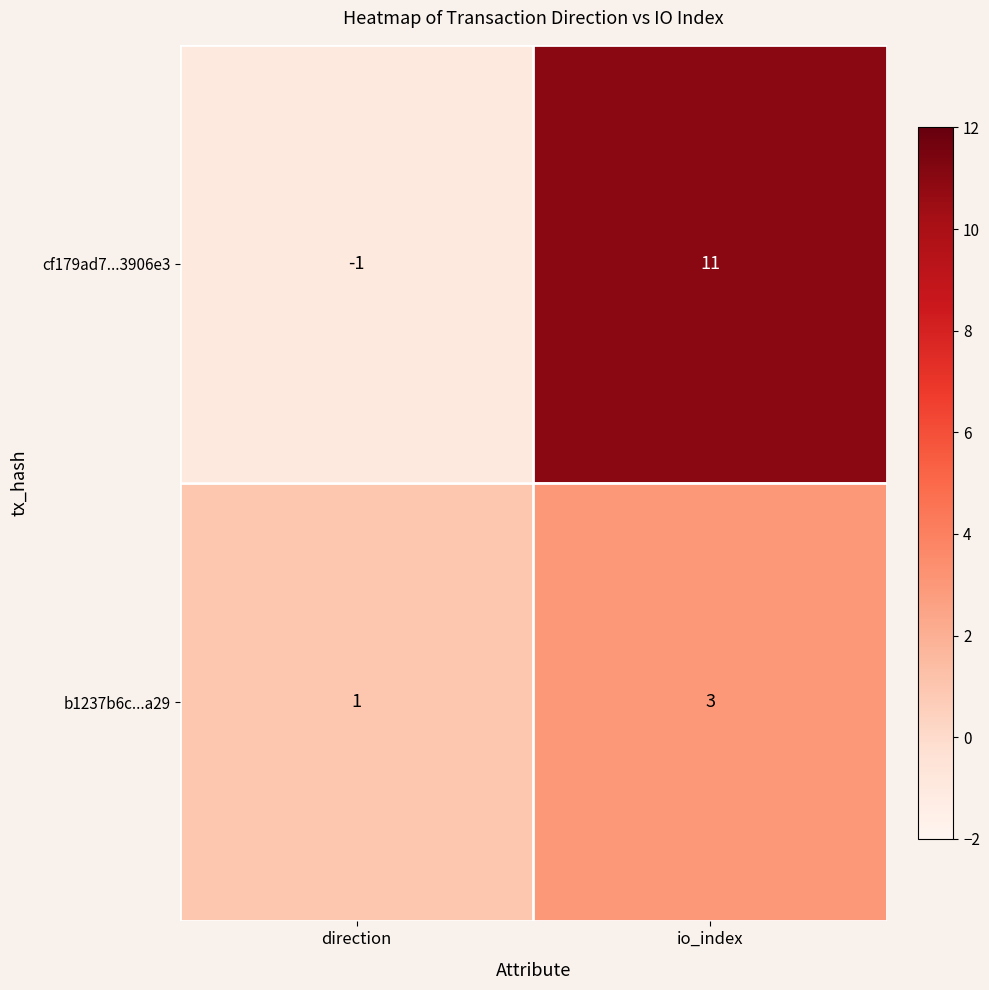

Is it true that b1237b6c...a29 equals 1 at direction?

True